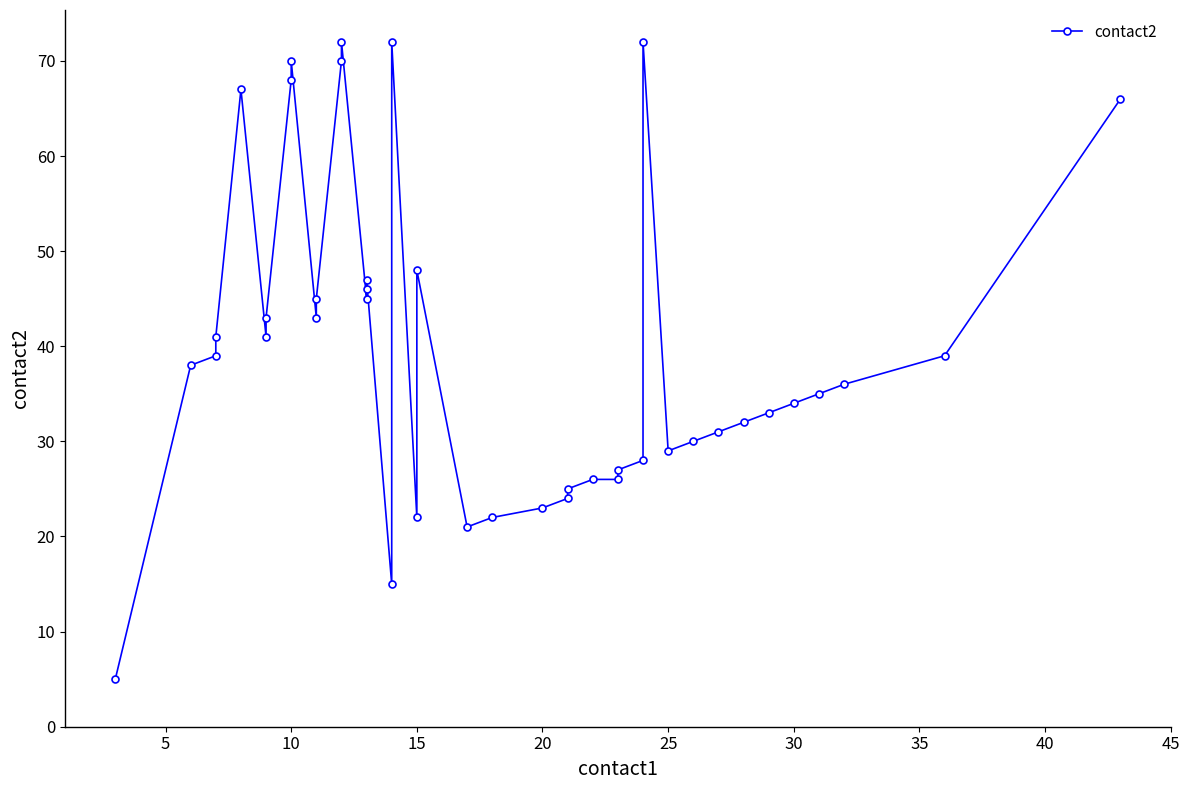

True or false: the data has more than 0 interior local peaks.

True